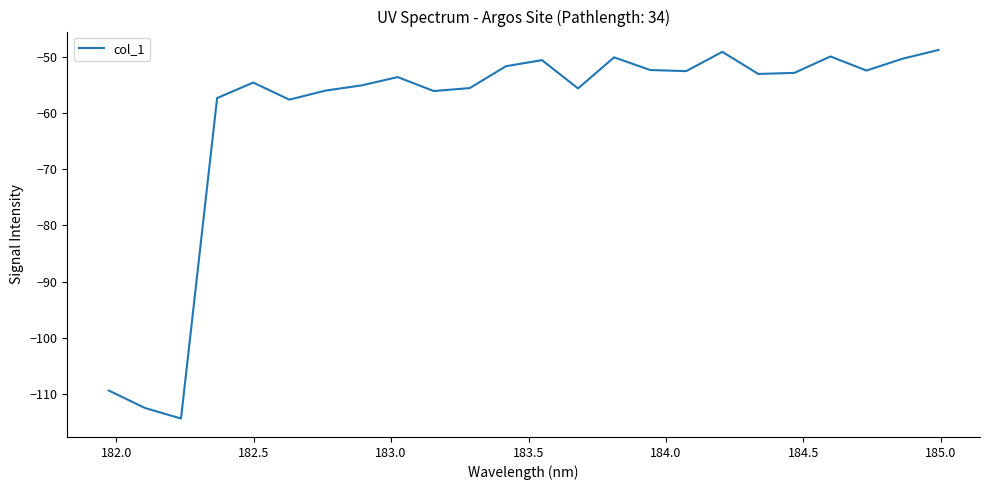

What is the difference between the maximum and minimum values?

65.5